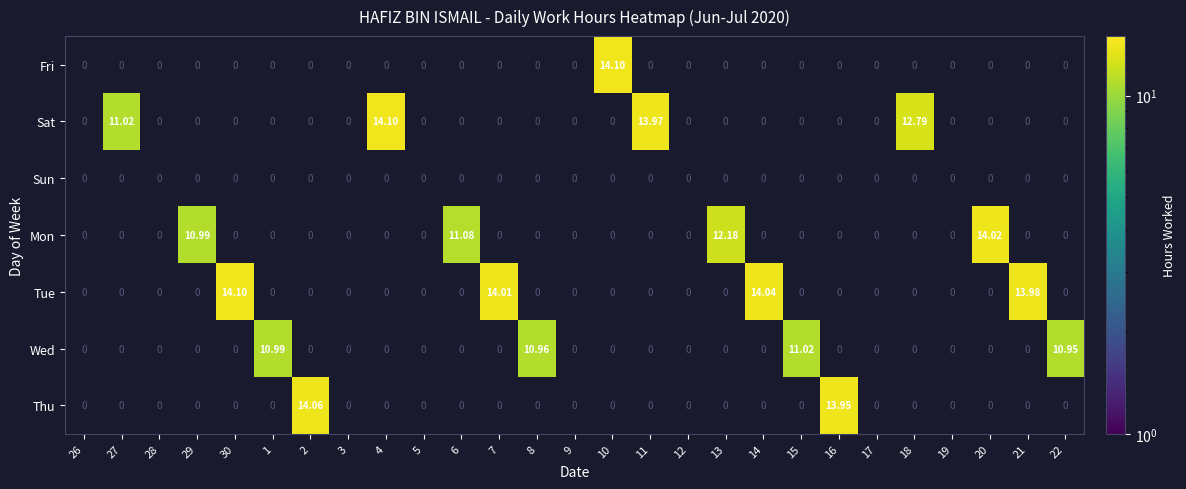

Which series changed the most between 12 and 14?

Tue